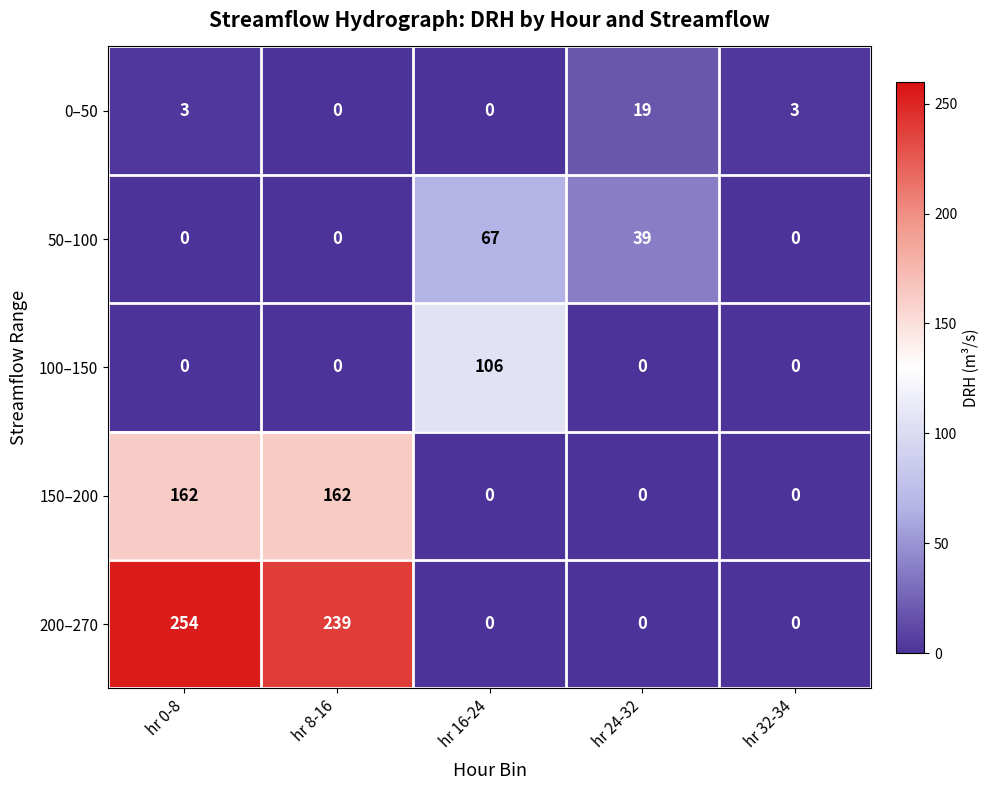

Rank the series by their maximum value, from highest to lowest.

200–270, 150–200, 100–150, 50–100, 0–50